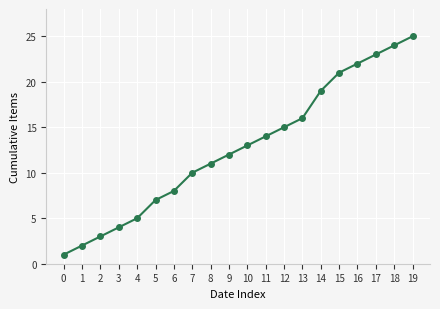

List the labels in order of value, smallest first.

0, 1, 2, 3, 4, 5, 6, 7, 8, 9, 10, 11, 12, 13, 14, 15, 16, 17, 18, 19